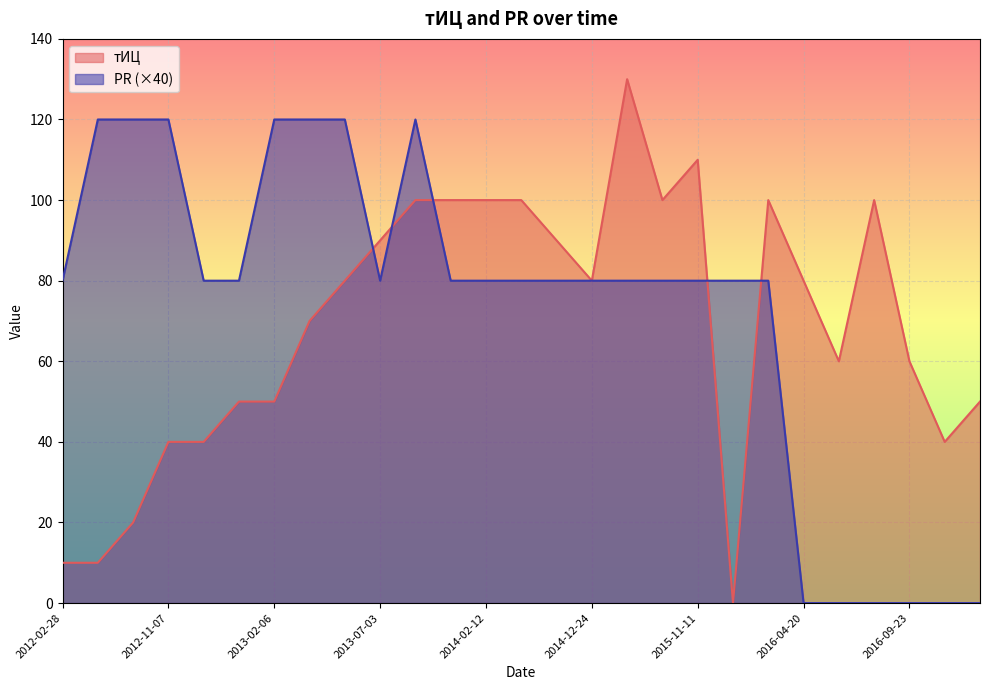

What are all the series names shown in the legend?

тИЦ, PR (×40)